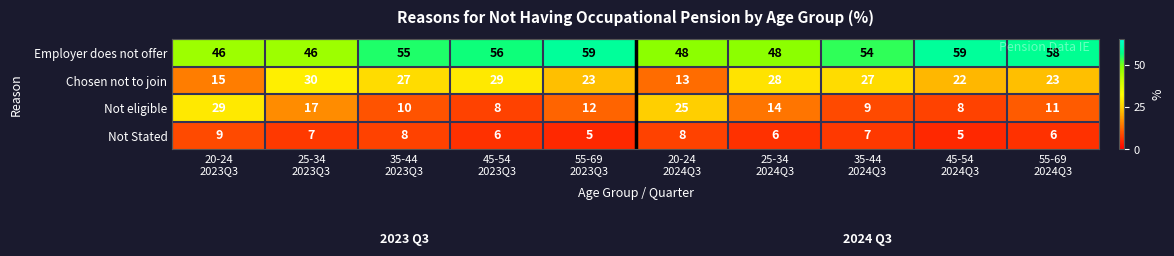

What is the average value of the Not eligible series?

14